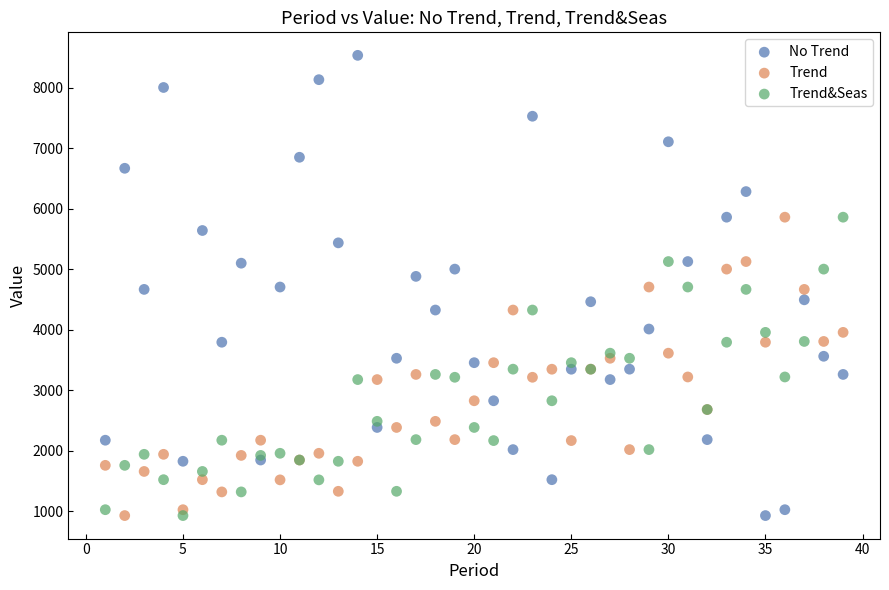

Which series has the largest Y range (max minus min)?

No Trend